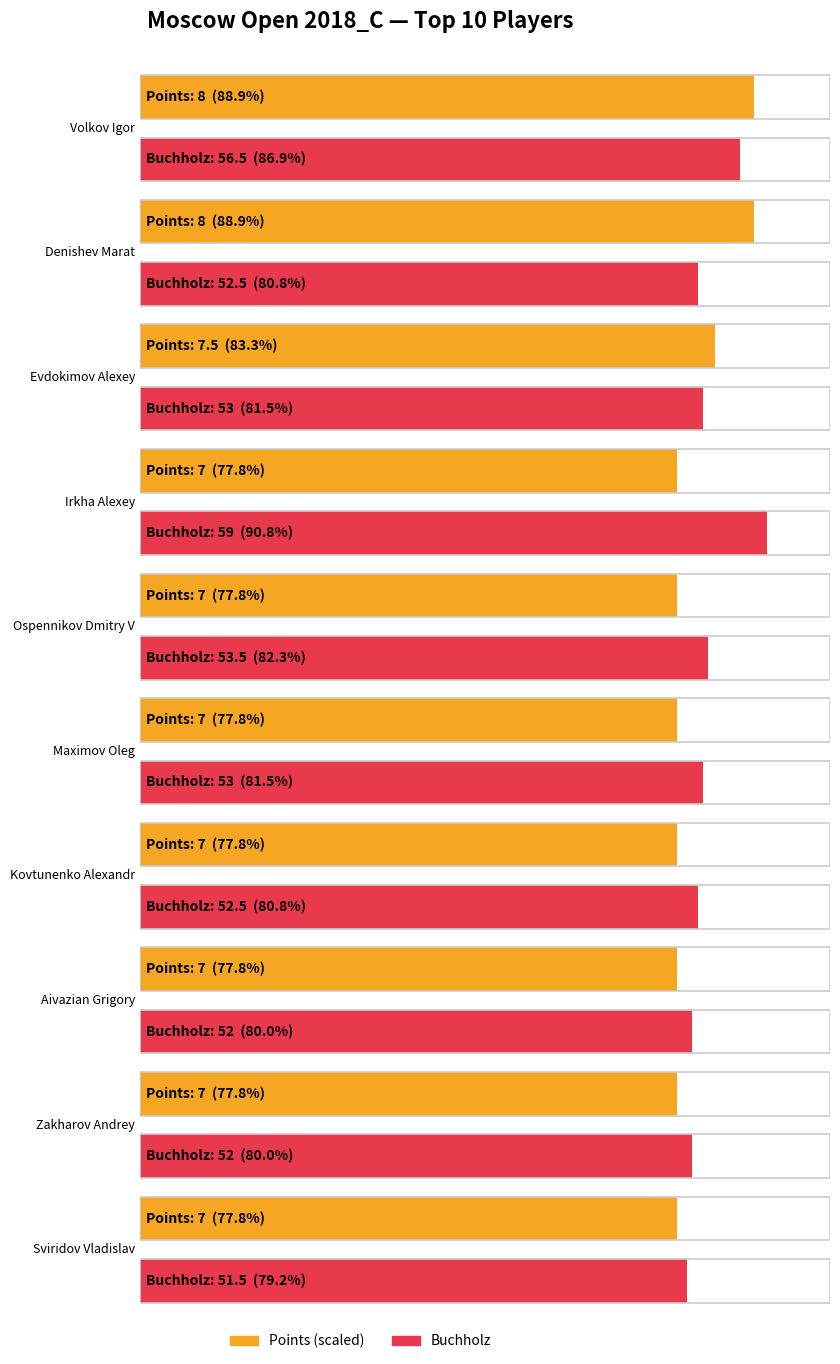

Which series has the largest total across all categories?

Buchholz